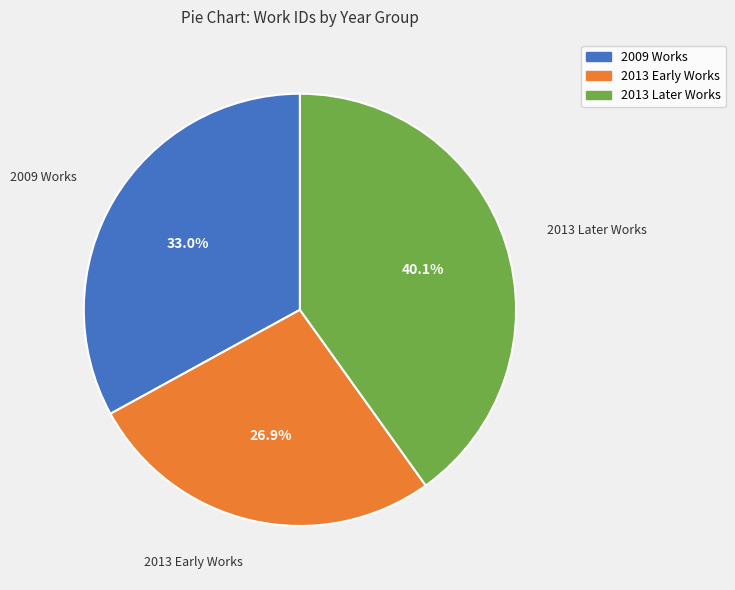

Does any single category account for the majority?

No